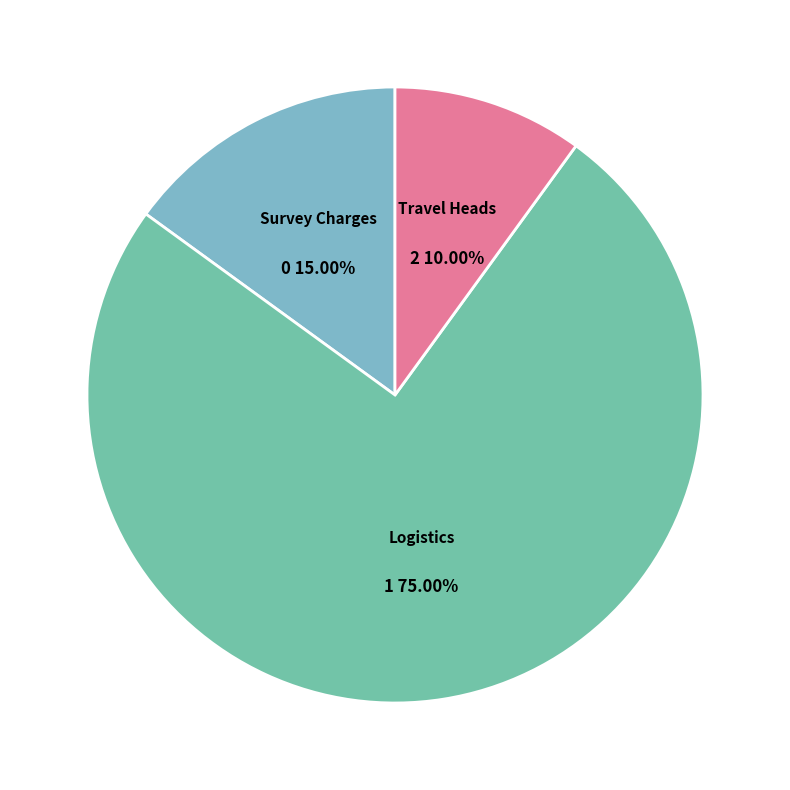

To the nearest percent, what is the average slice percentage?

33%